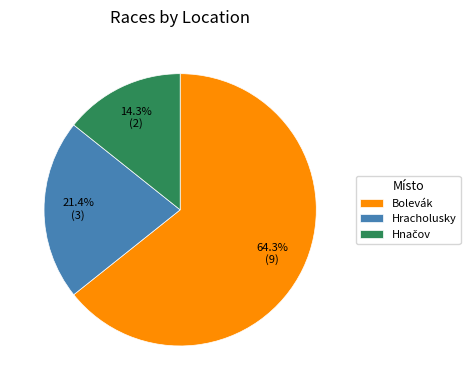

To the nearest percent, what is the average slice percentage?

33%